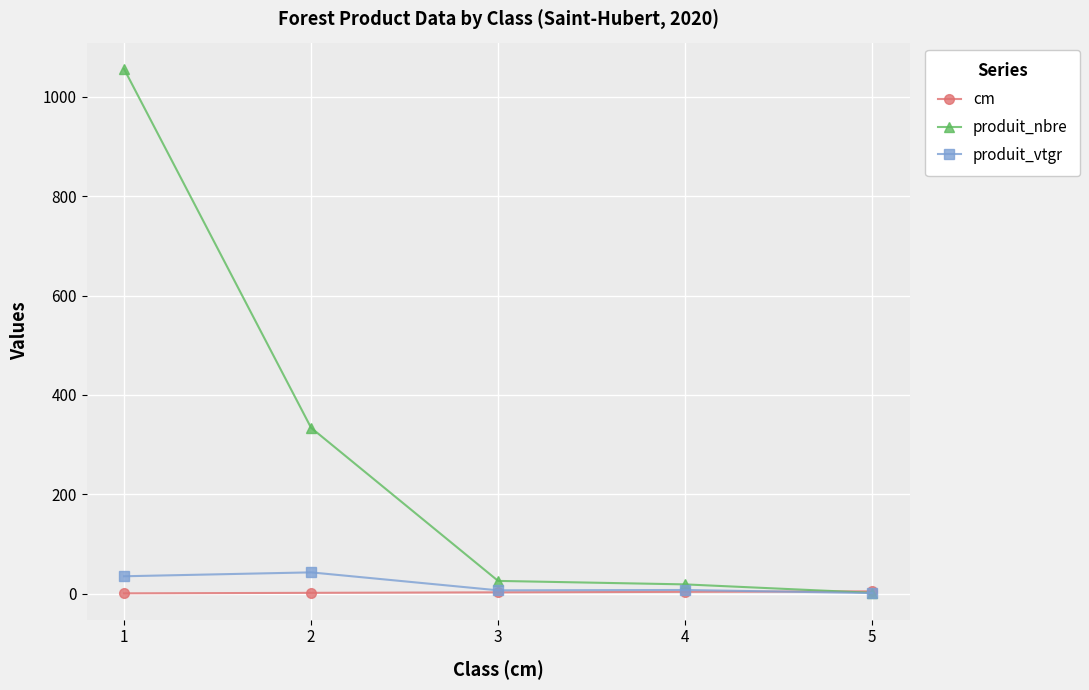

Which series has the largest range (max minus min)?

produit_nbre